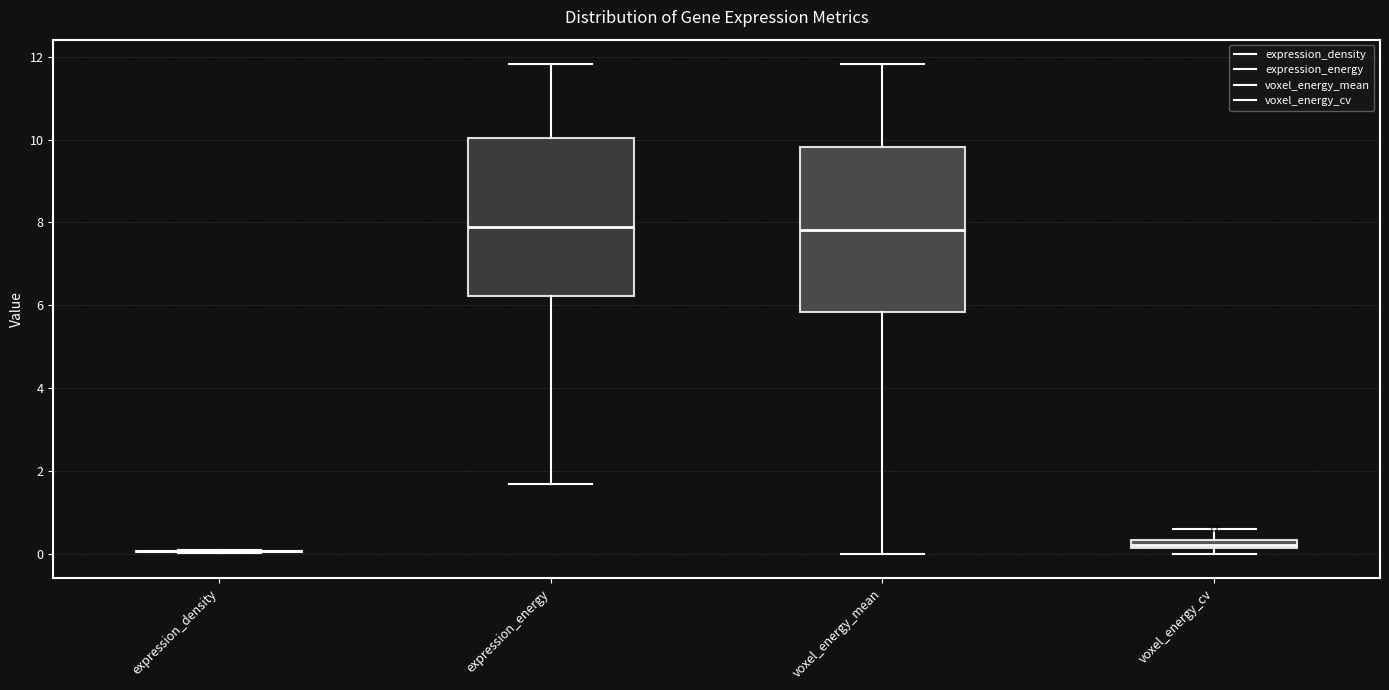

Where does the median line of the box for expression_energy sit on the y-axis? The values are not printed on the chart, so give them approximately, as read against the axis.

7.8